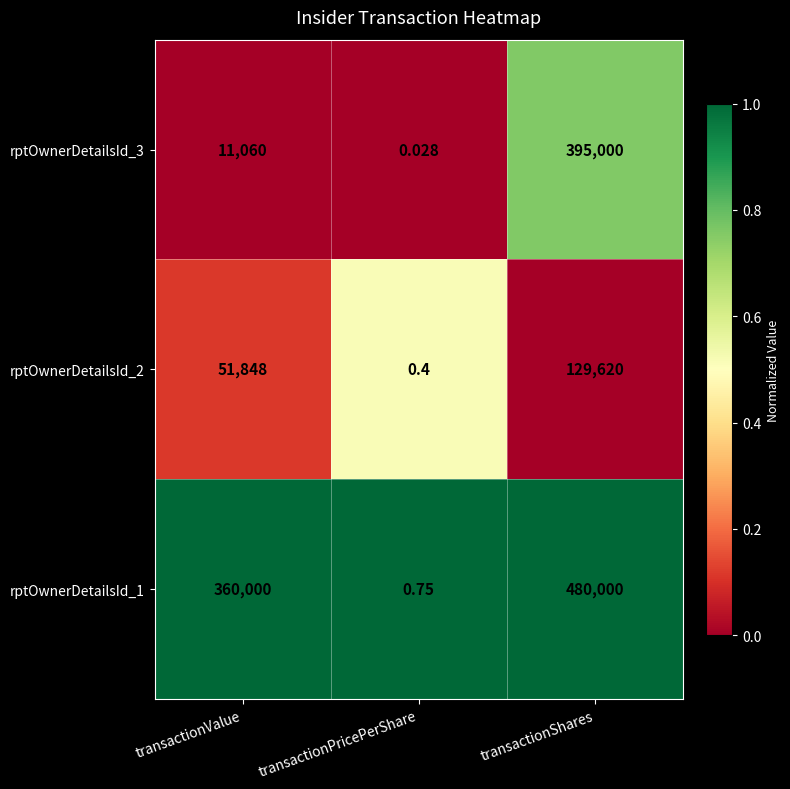

At which category does the chart reach its peak across all series?

transactionShares